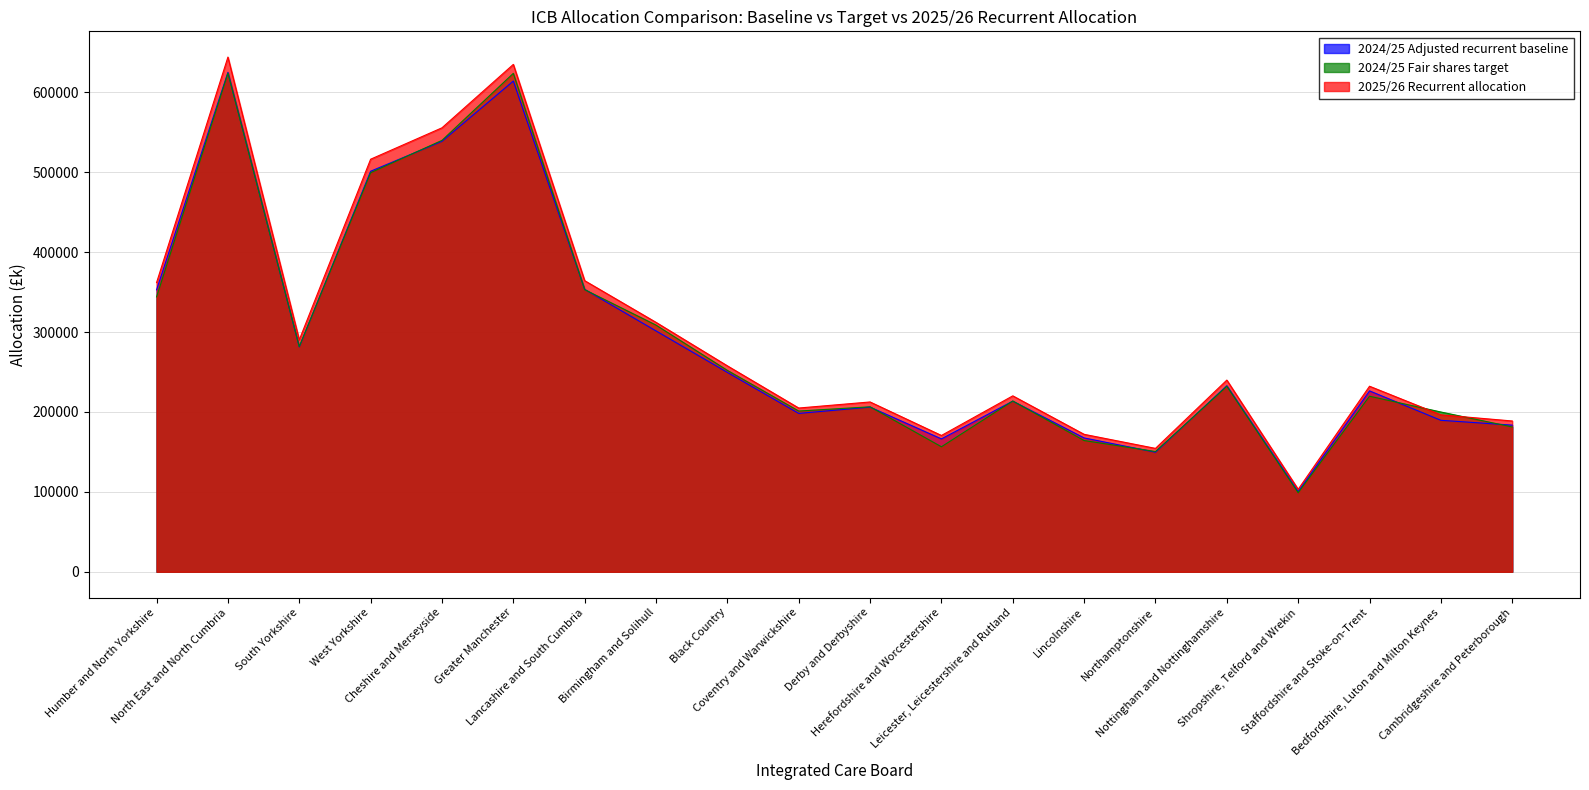

Reading right to left, extract all data points from this chart.

2024/25 Adjusted recurrent baseline: 183487.0	189537.8	226348.3	100360.9	232828.0	149612.1	167457.4	213509.9	166277.2	206029.0	198162.1	249468.9	301368.0	353397.8	614045.8	538642.4	501201.3	281397.4	624934.9	352828.8
2024/25 Fair shares target: 181238.0	199922.0	219680.2	98920.4	232049.8	150470.5	164220.8	213681.1	156422.6	206417.5	201138.0	252000.9	308665.2	353045.9	623674.1	539876.3	499335.2	281790.1	623909.6	344007.0
2025/26 Recurrent allocation: 188688.0	196371.0	232176.0	103175.0	239867.0	154403.0	171982.0	220150.0	170558.0	212490.0	204903.0	257689.0	312120.0	364265.0	634899.0	555555.0	516255.0	290188.0	644070.0	361913.0